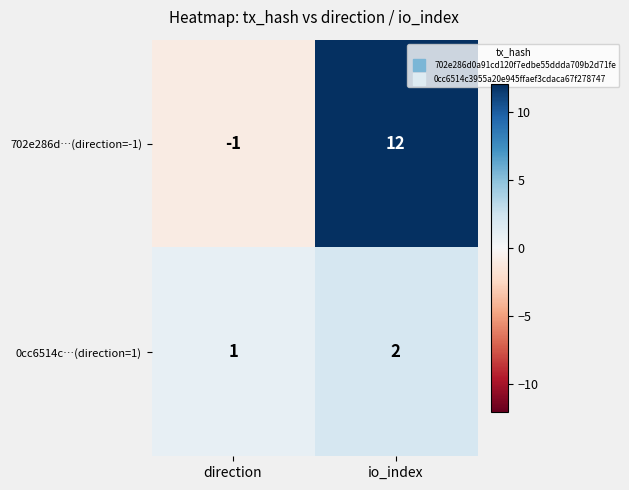

Where is 702e286d…(direction=-1) nearest to the value 5?

direction